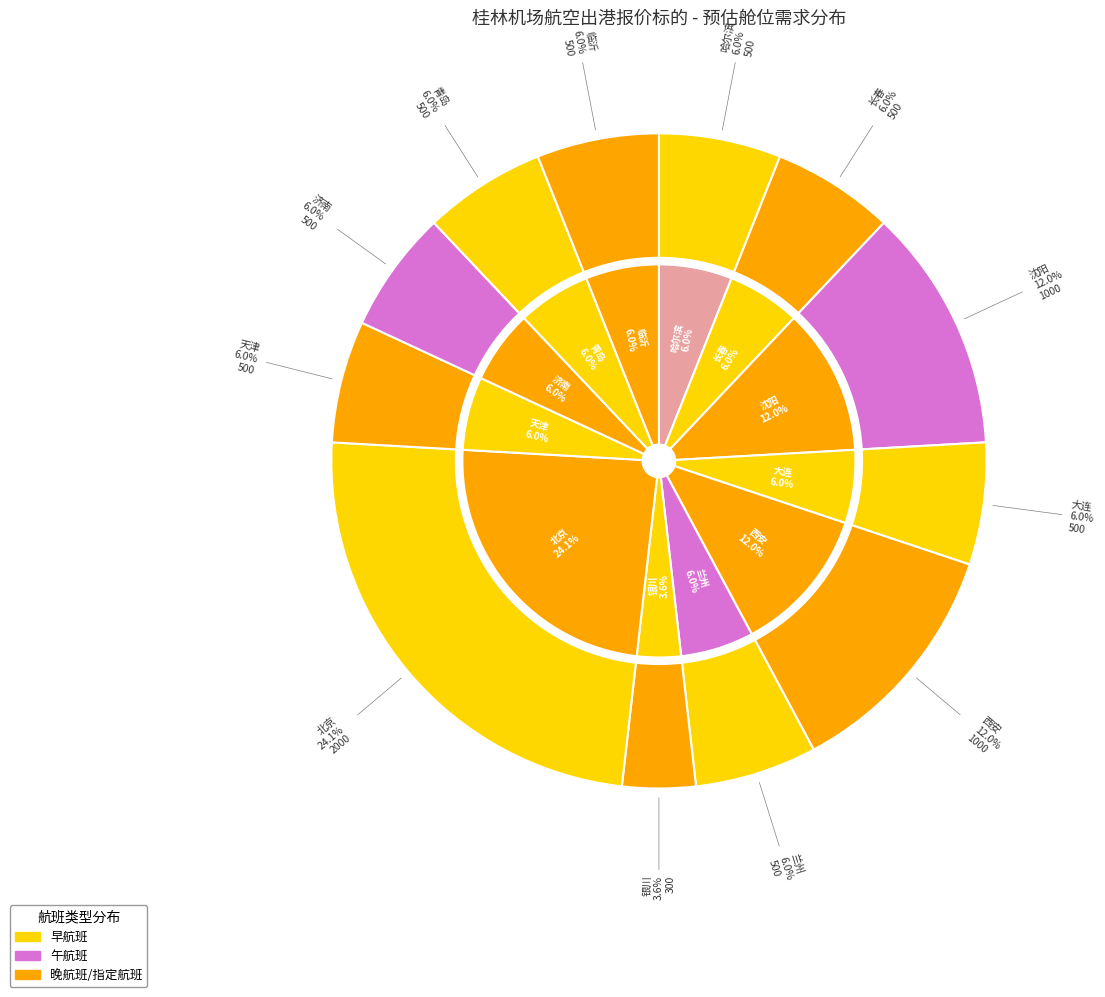

Approximately how many times larger is the value at 天津 compared to 西安?

0.5